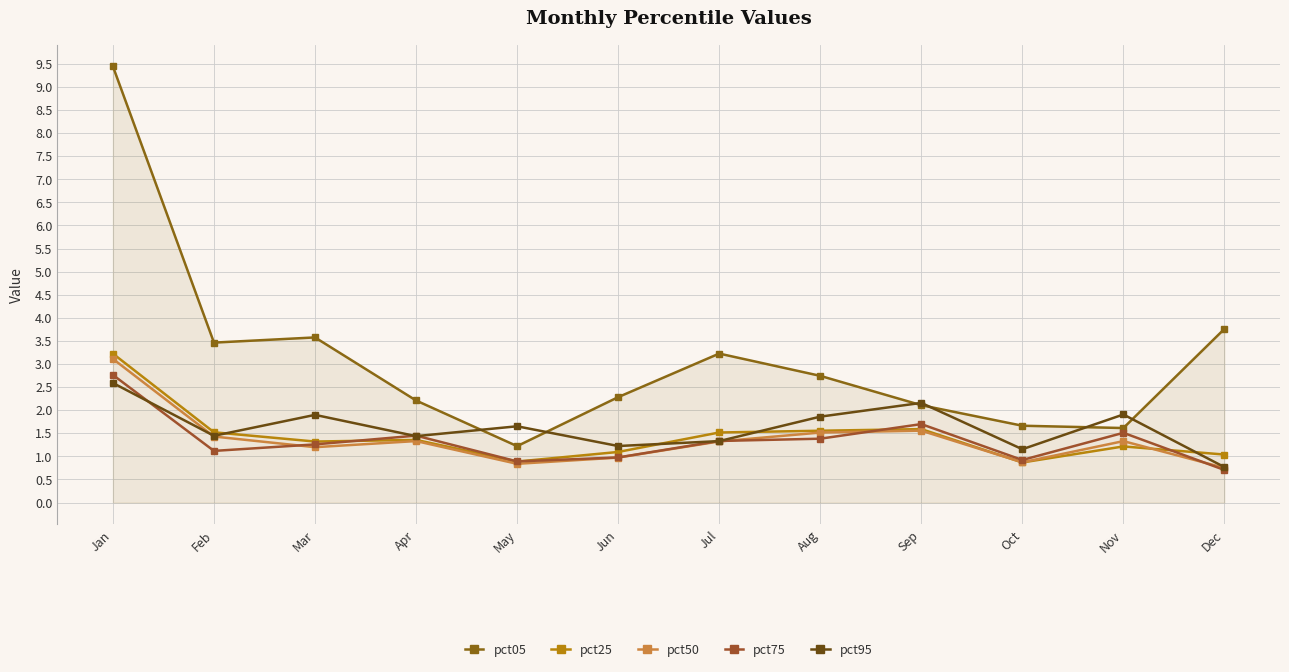

How many interior local peaks does the pct25 series have?

3